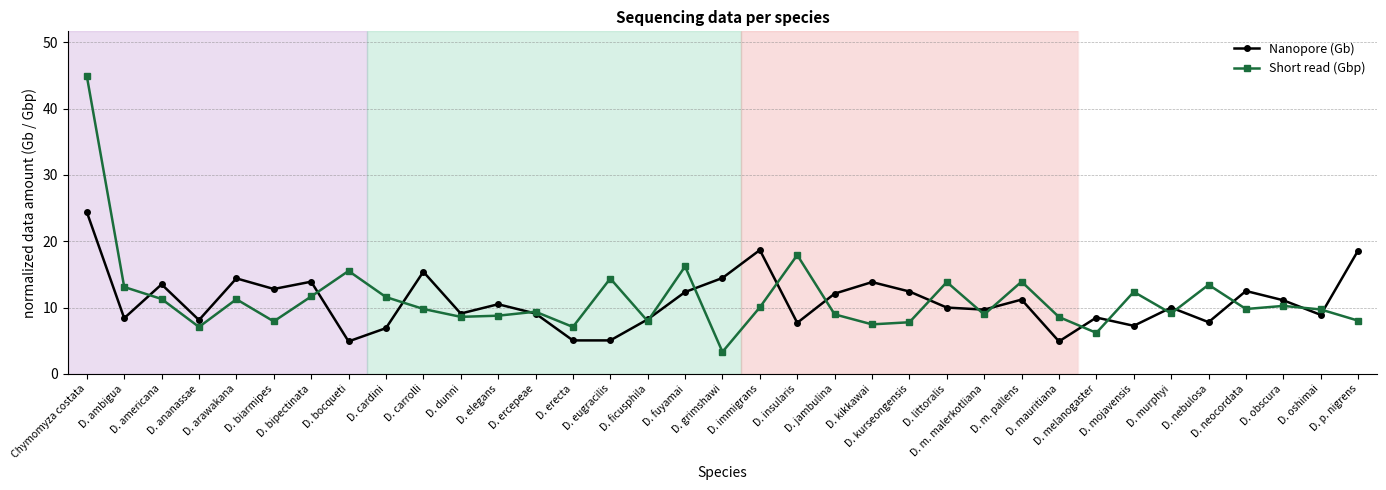

At which label is Short read (Gbp) closest to 24?

D. insularis